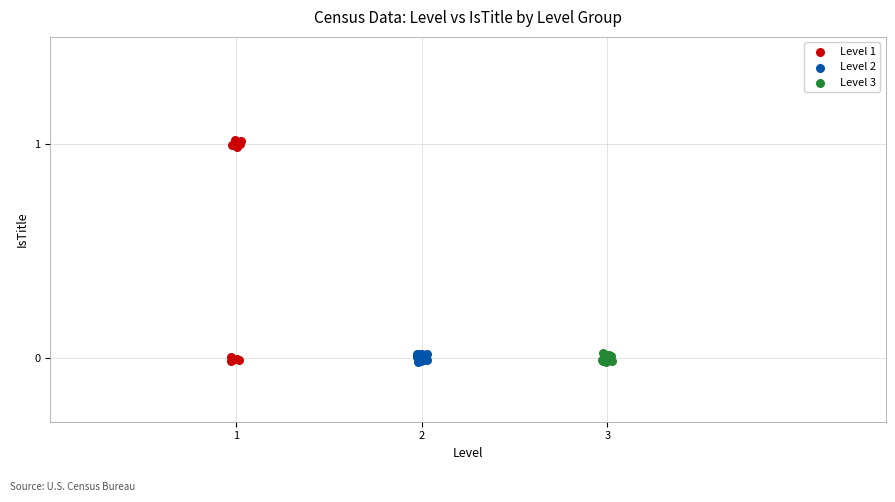

Which series has the widest spread of Y values?

Level 1